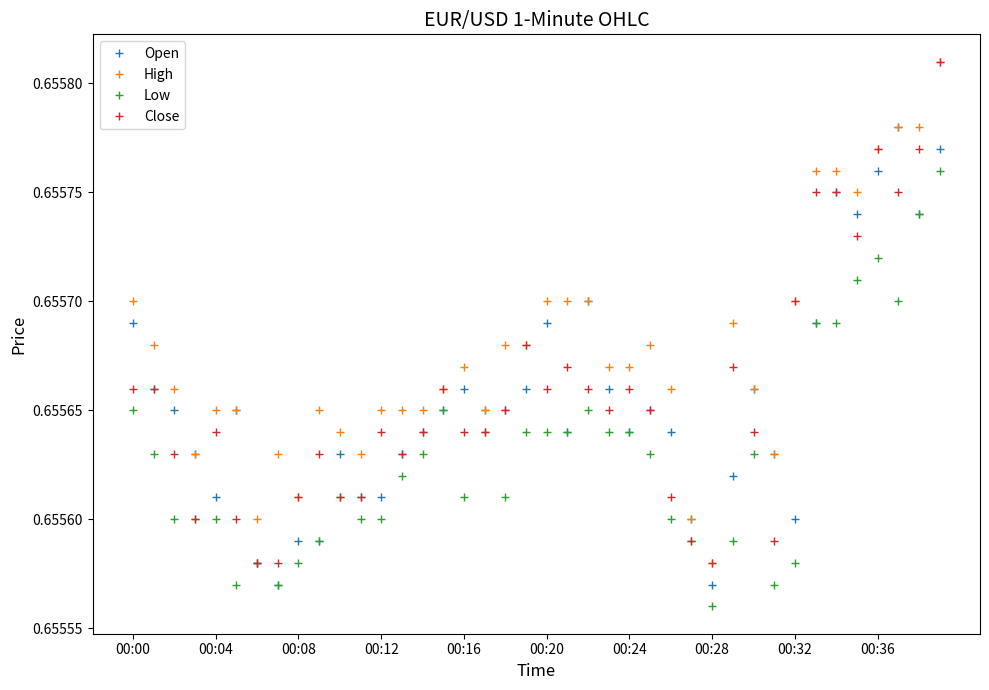

Which series has the largest total across all categories?

High